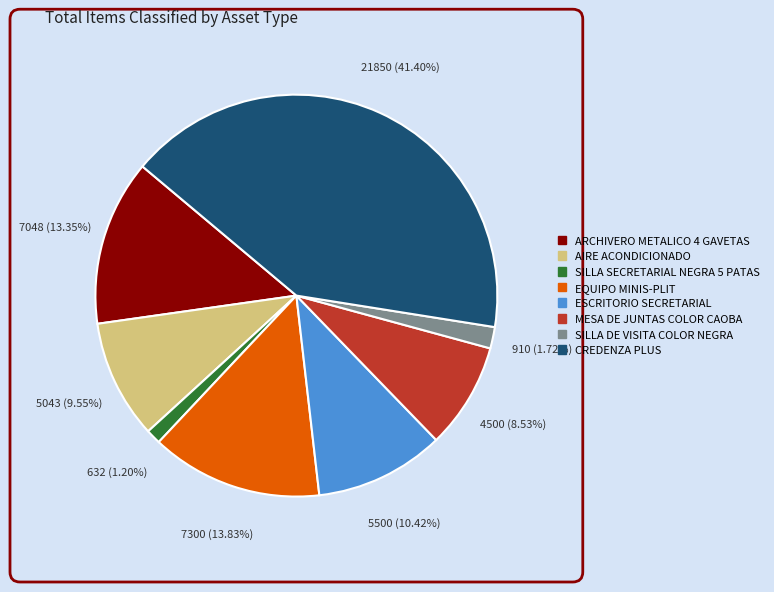

Is there any slice that represents more than half of the pie?

No